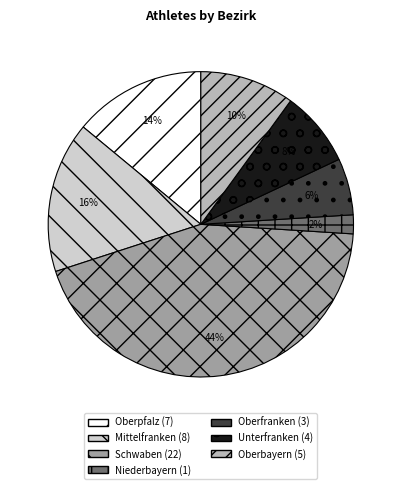

To the nearest percent, what is the difference between the largest and smallest slice percentages?

42%